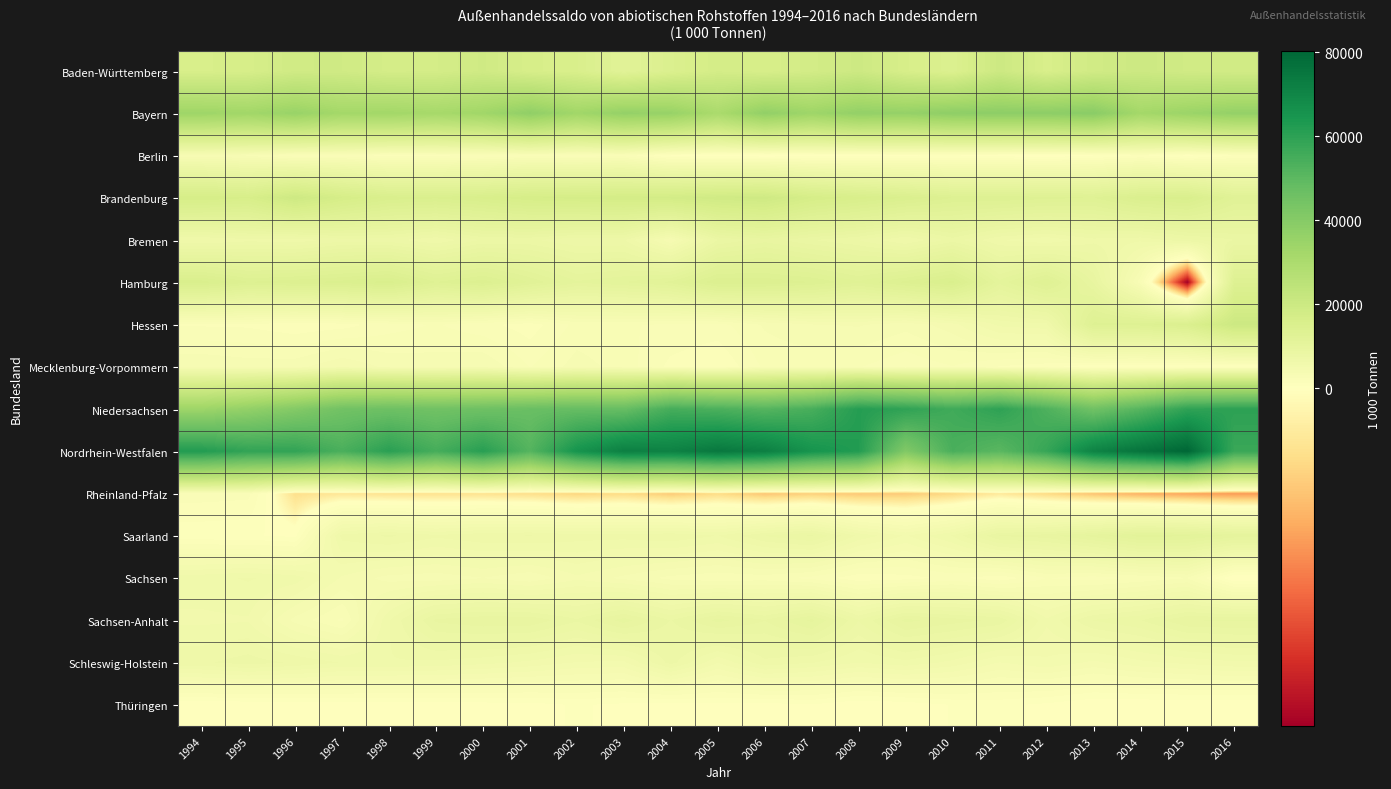

At which category is the sum across all series the highest?

2006